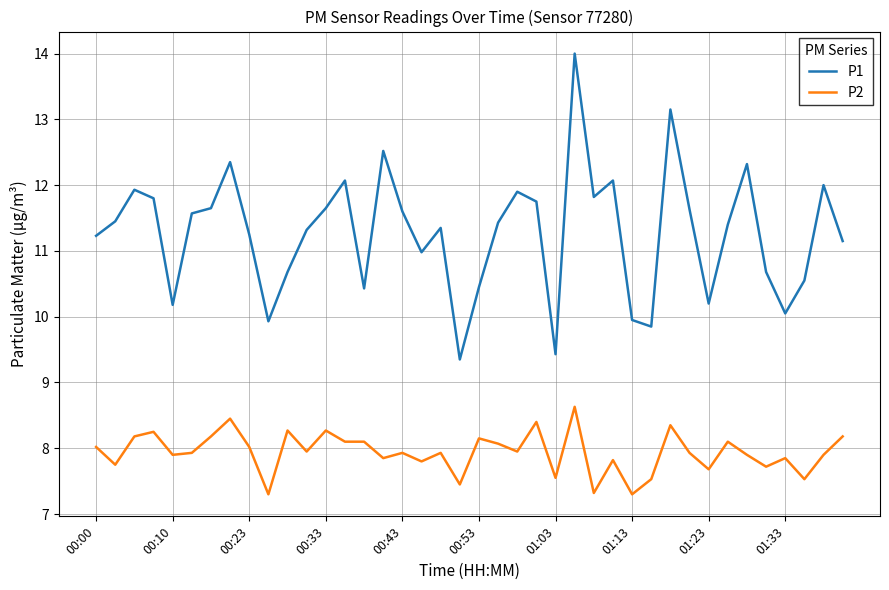

Rank the series by their average value, from lowest to highest.

P2, P1